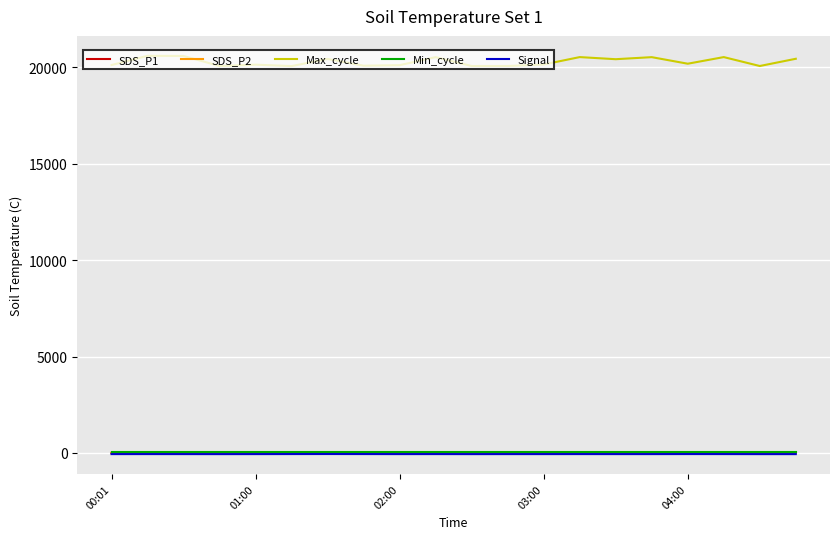

Which series has the largest range (max minus min)?

Max_cycle